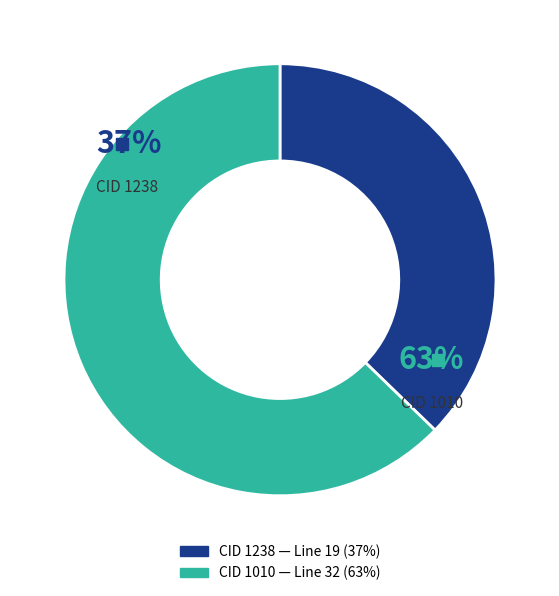

To the nearest percent, what is the combined percentage of 1238 and 1010?

100%